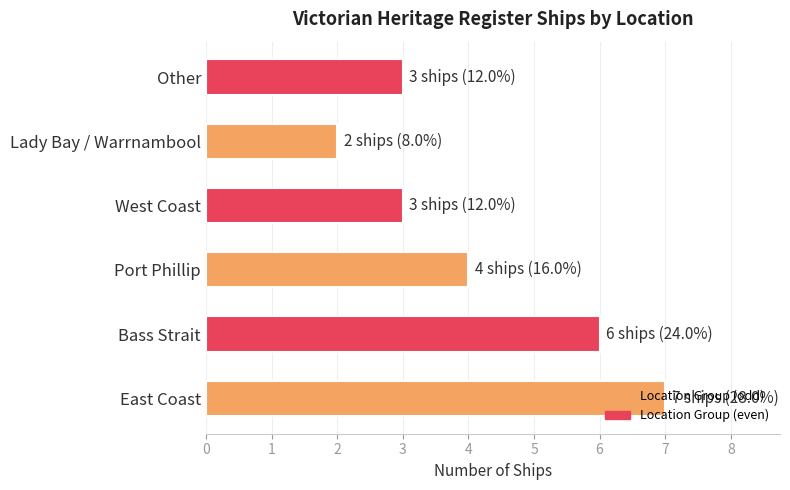

Between Port Phillip and East Coast, which is larger?

East Coast